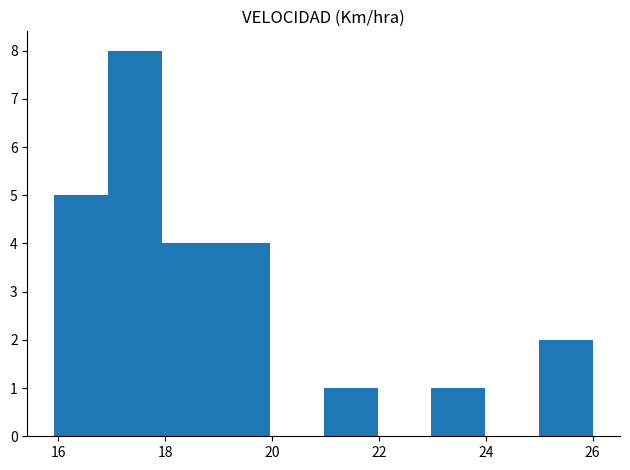

Reading left to right, list every bar in this chart as the range it spans on the x-axis followed by its height. Neither the bar edges nor the heights are printed on the chart, so give them approximately, as read against the axes.

16 to 17: 5
17 to 18: 8
18 to 19: 4
19 to 20: 4
20 to 21: 0
21 to 22: 1
22 to 23: 0
23 to 24: 1
24 to 25: 0
25 to 26: 2